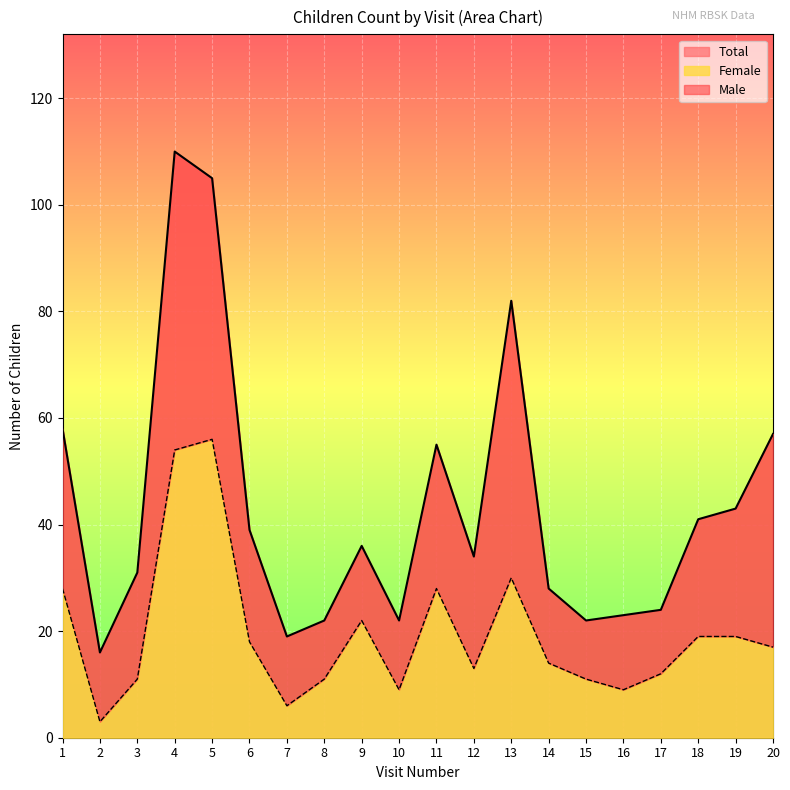

Does the chart display data point markers on the line(s)?

No